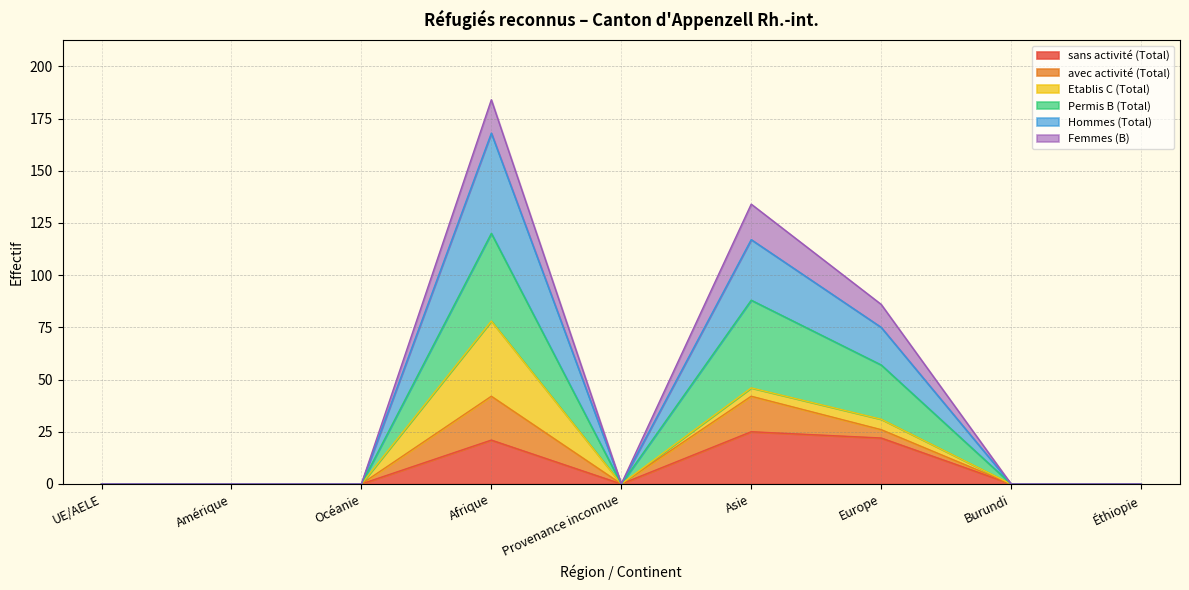

Is the value of sans activité (Total) at Océanie greater than the value of Permis B (Total) at UE/AELE?

No